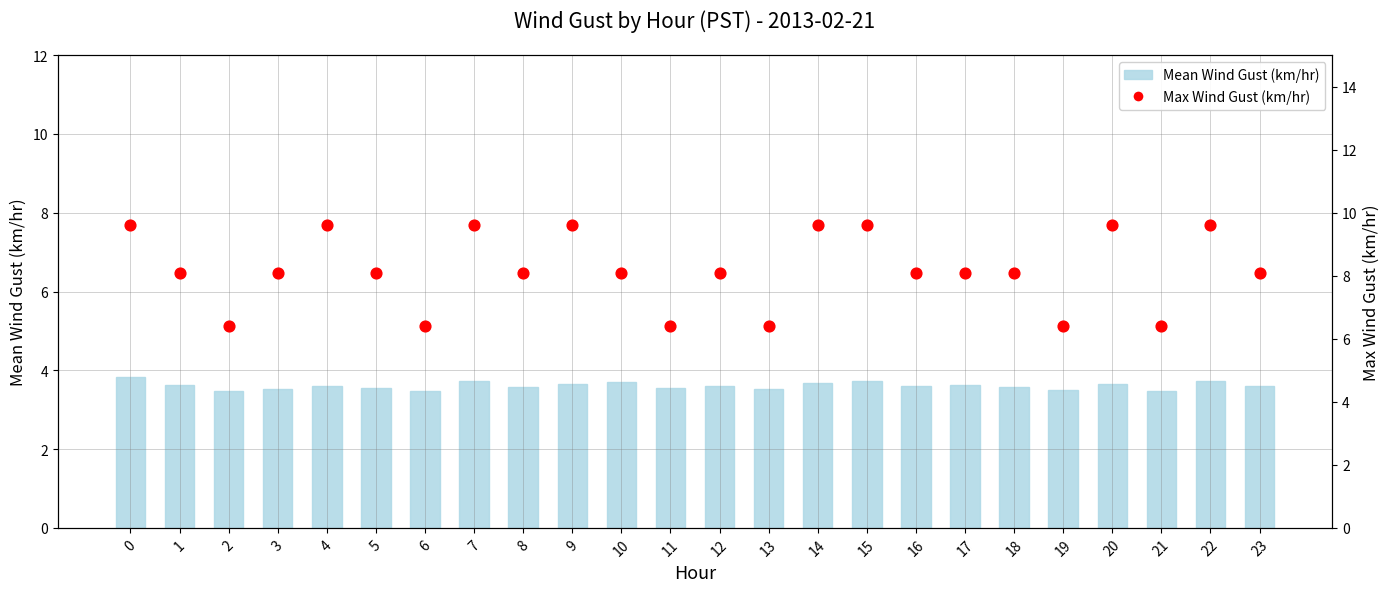

Is the value of Mean Wind Gust (km/hr) at 1 greater than the value of Max Wind Gust (km/hr) at 7?

No